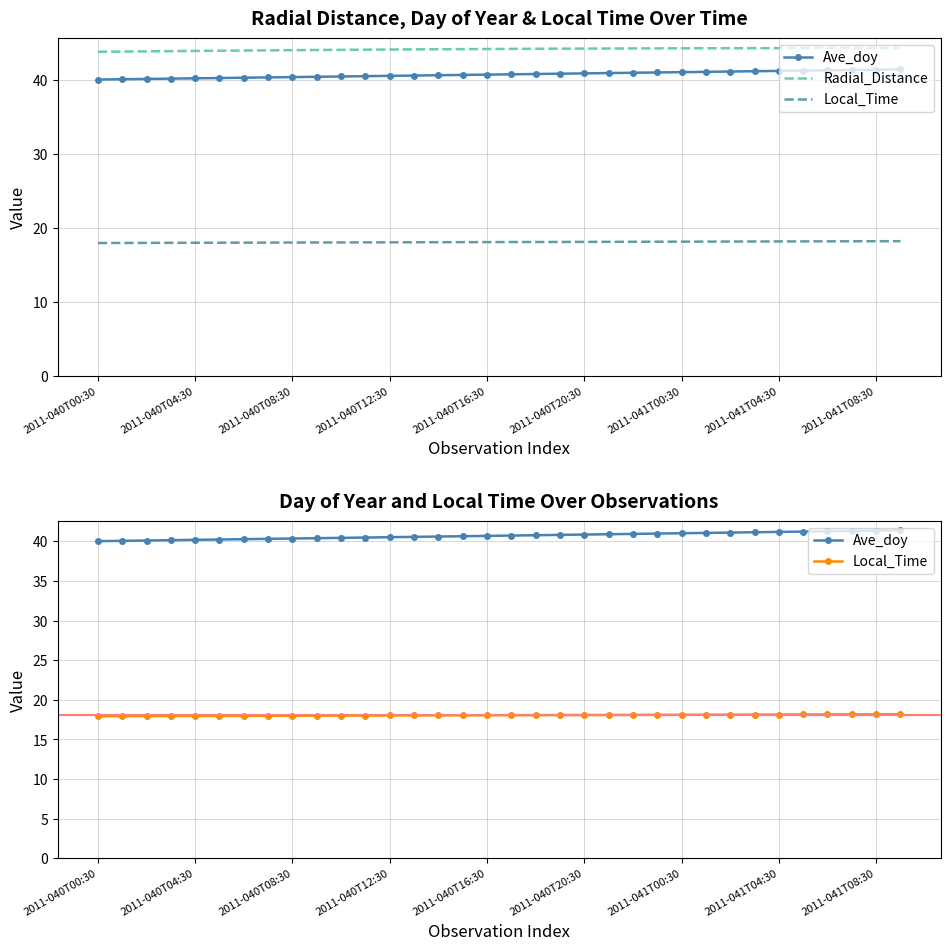

What position from the right is 2011-040T12:30?

22